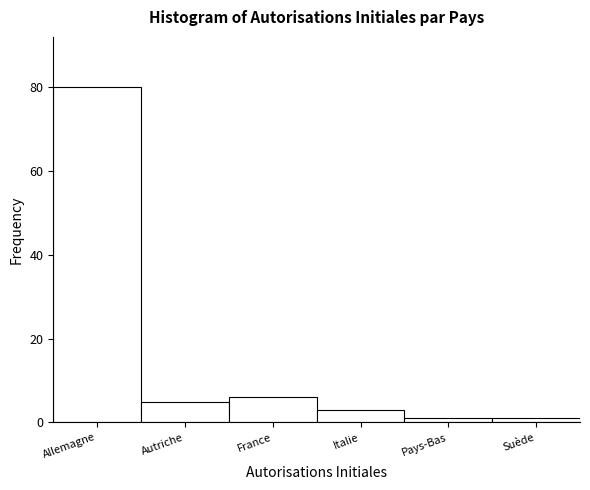

Reading left to right, extract all data points from this chart.

80	5	6	3	1	1